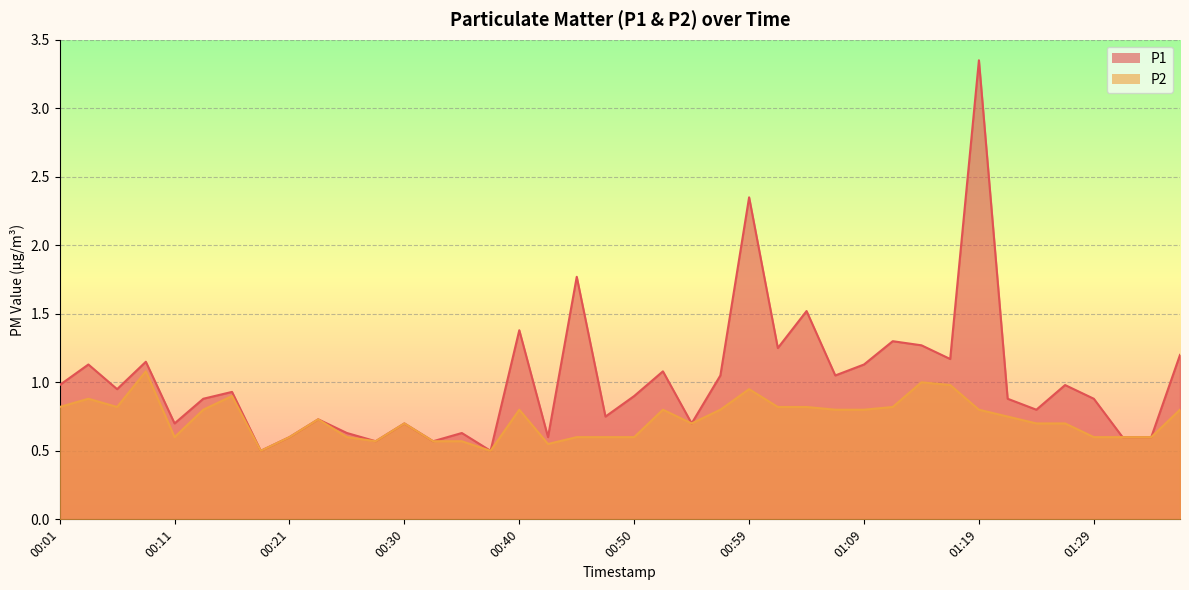

In P2, how many points are higher than both neighbors (excluding endpoints)?

9